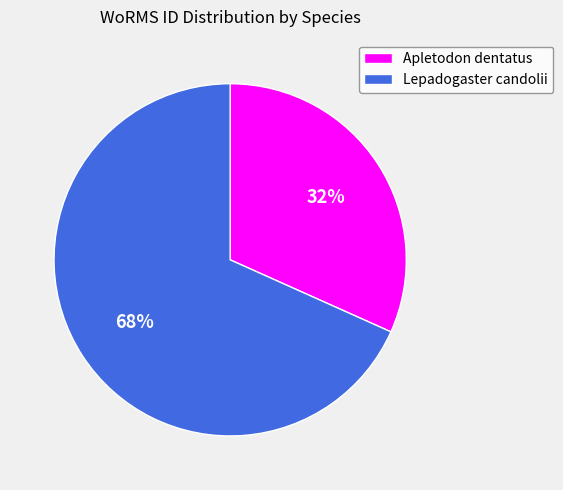

Do Apletodon dentatus and Lepadogaster candolii together represent more than half of the pie?

Yes